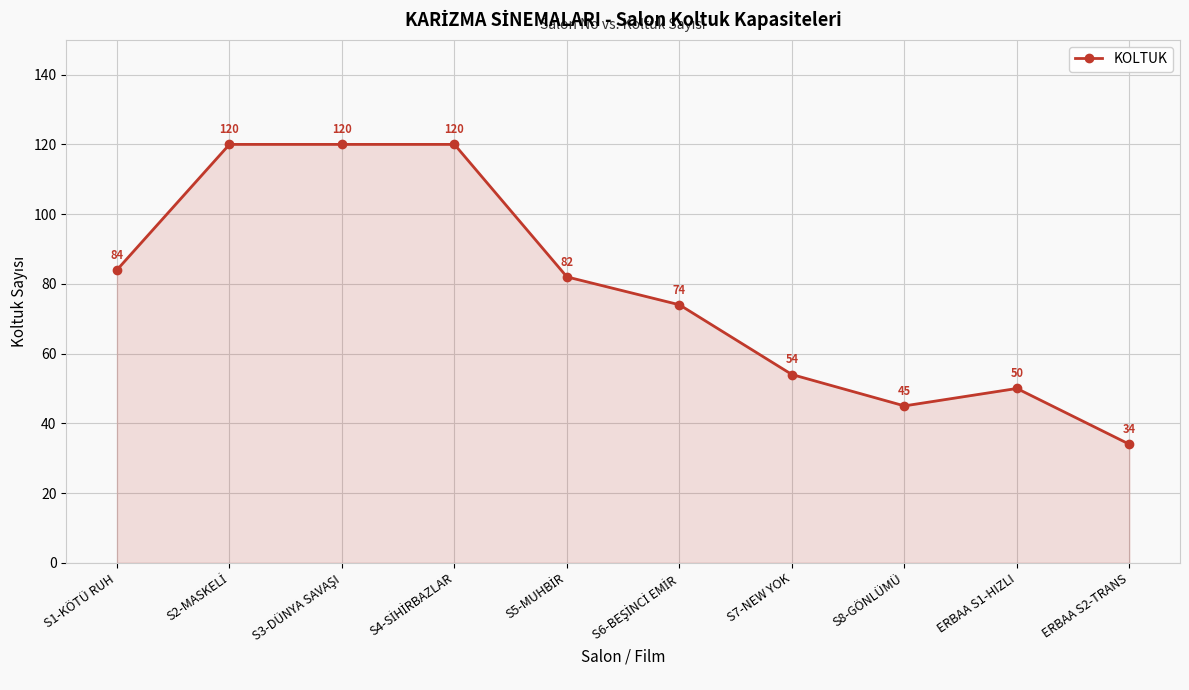

Reading right to left, list all the values displayed in this chart.

34	50	45	54	74	82	120	120	120	84